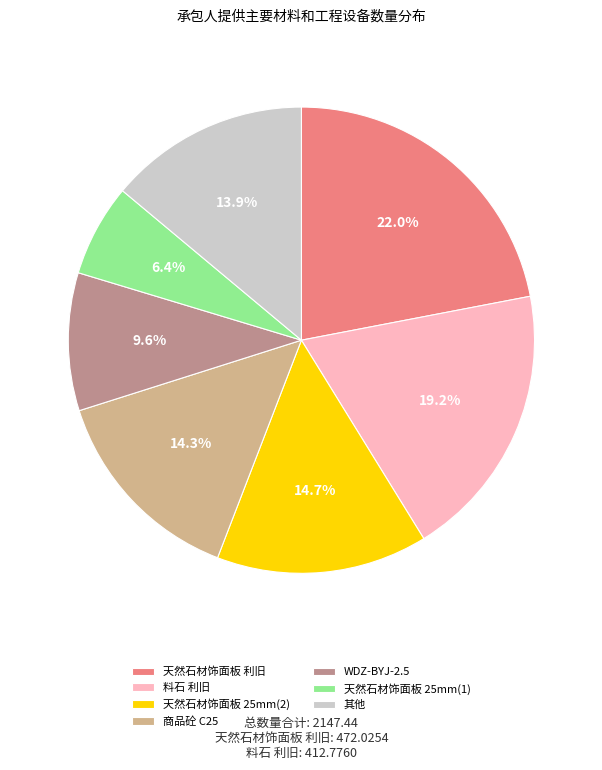

Is there any slice that represents more than half of the pie?

No